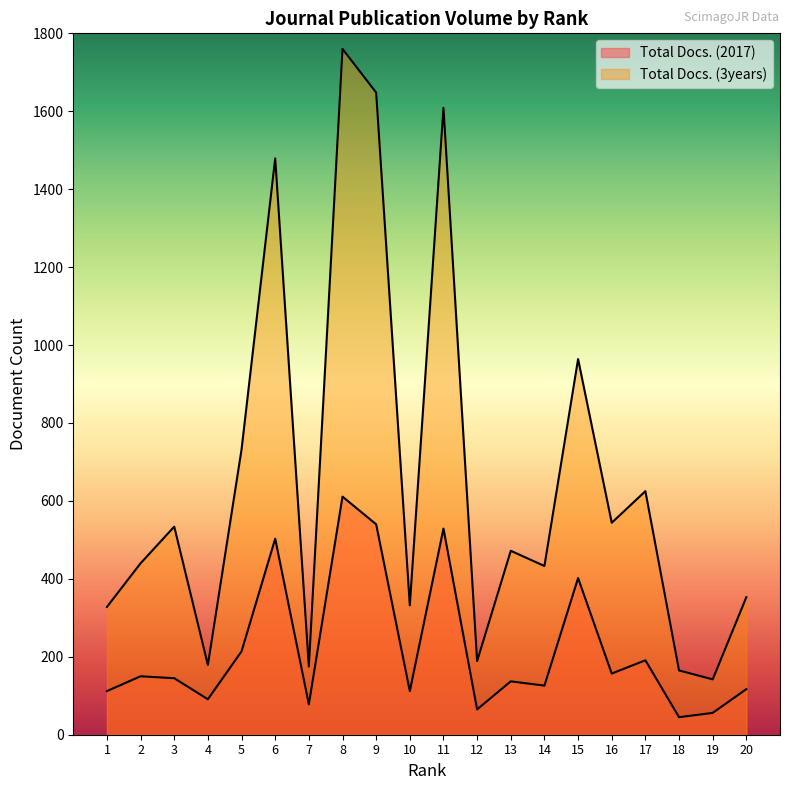

Which category has the lowest value across all series?

18